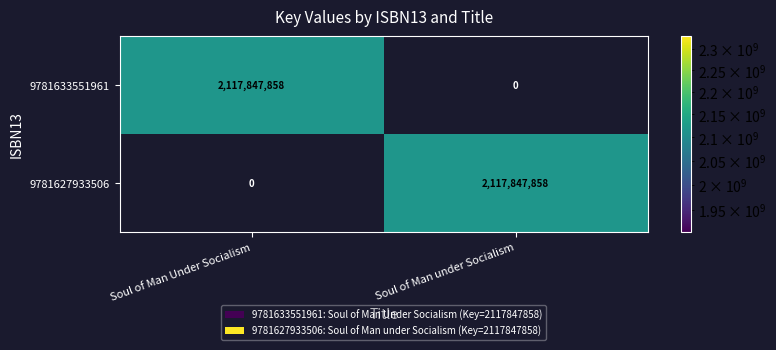

At how many categories does at least one series exceed 1680211422?

2